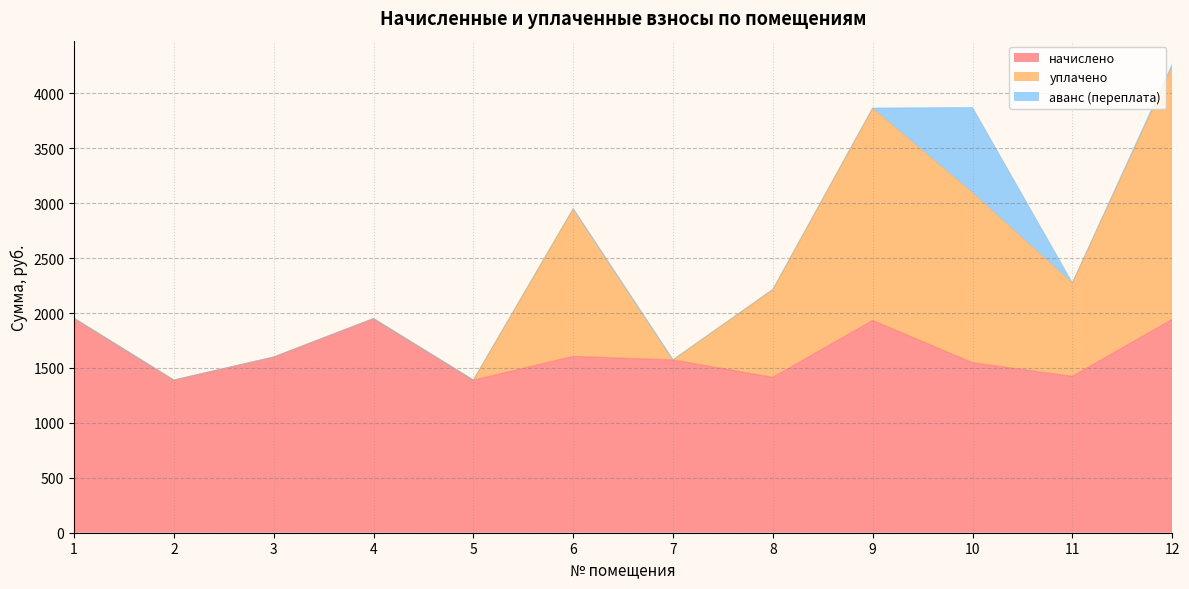

Which series has the largest total across all categories?

начислено